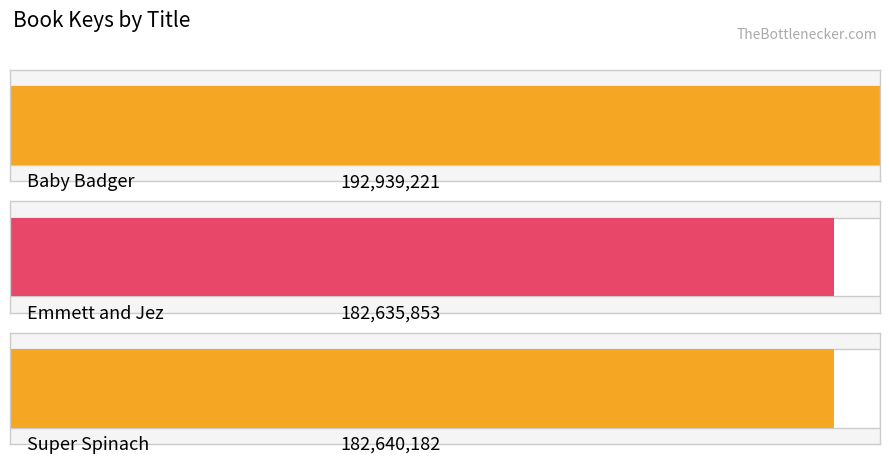

Reading left to right, what are all the values shown in this chart?

192939221	182635853	182640182